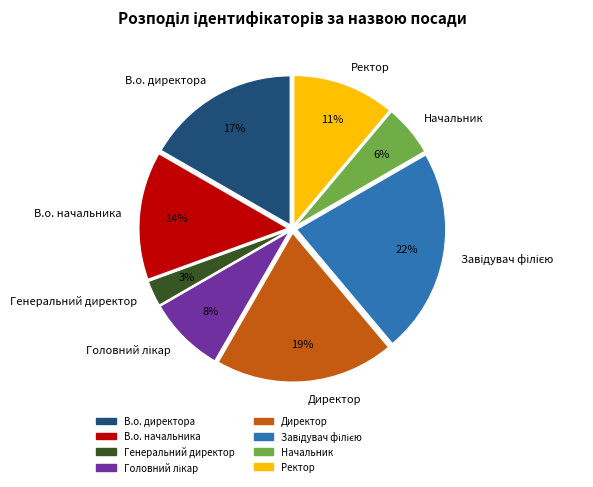

To the nearest percent, what is the average slice percentage?

12%